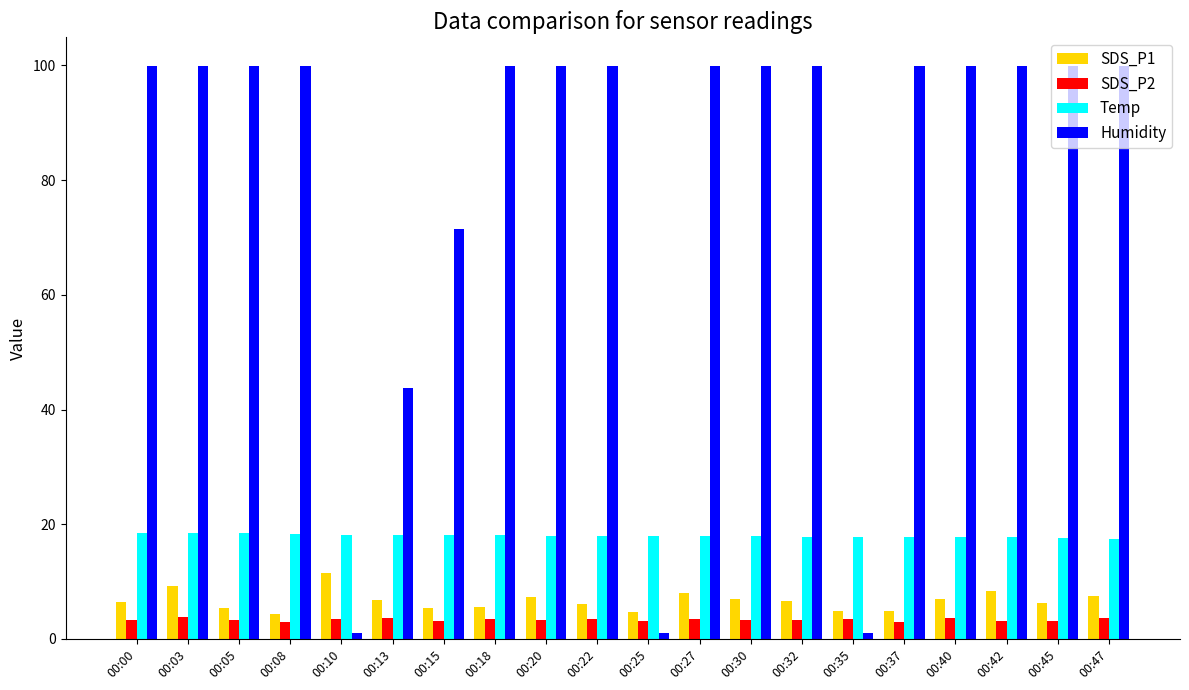

What is the minimum value for SDS_P2?

3.0